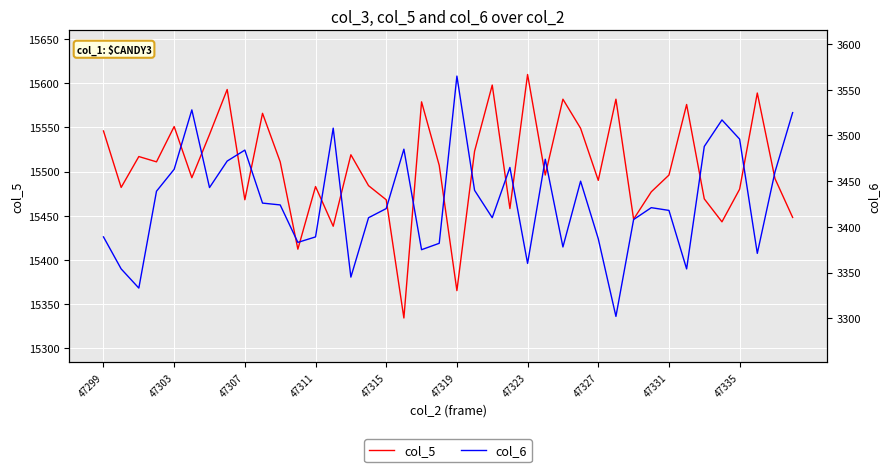

True or false: col_5 and col_6 intersect in this chart.

False